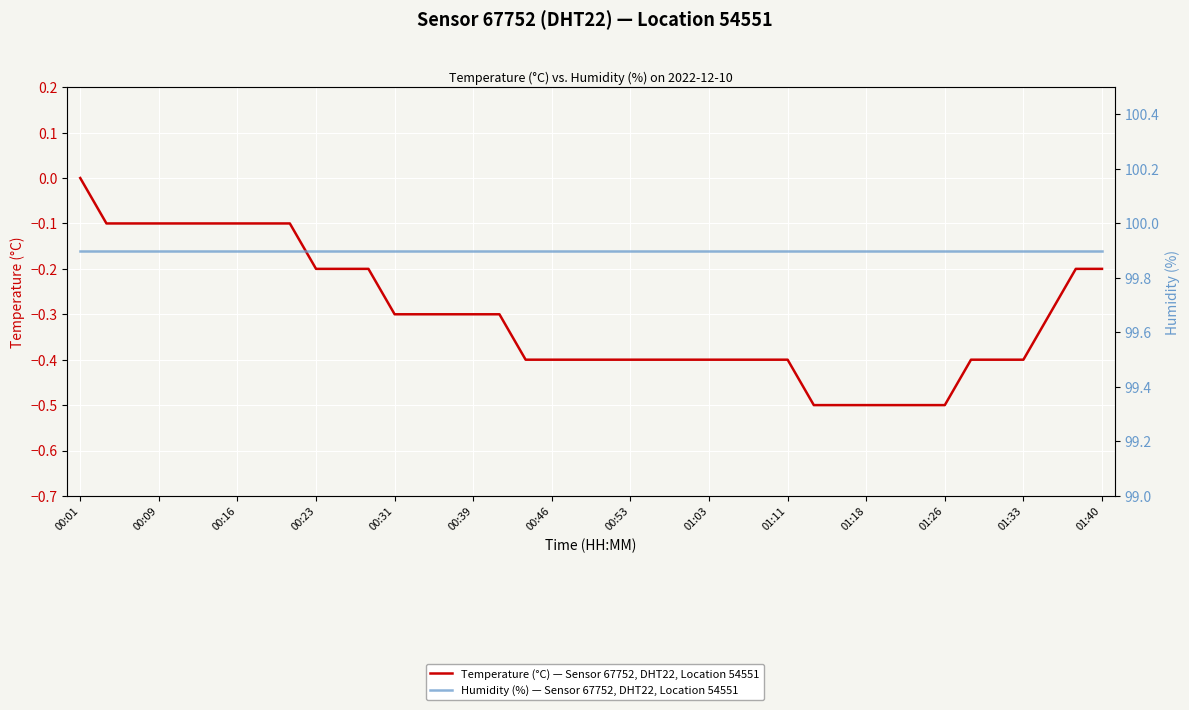

Rank the series by their maximum value, from lowest to highest.

temperature, humidity